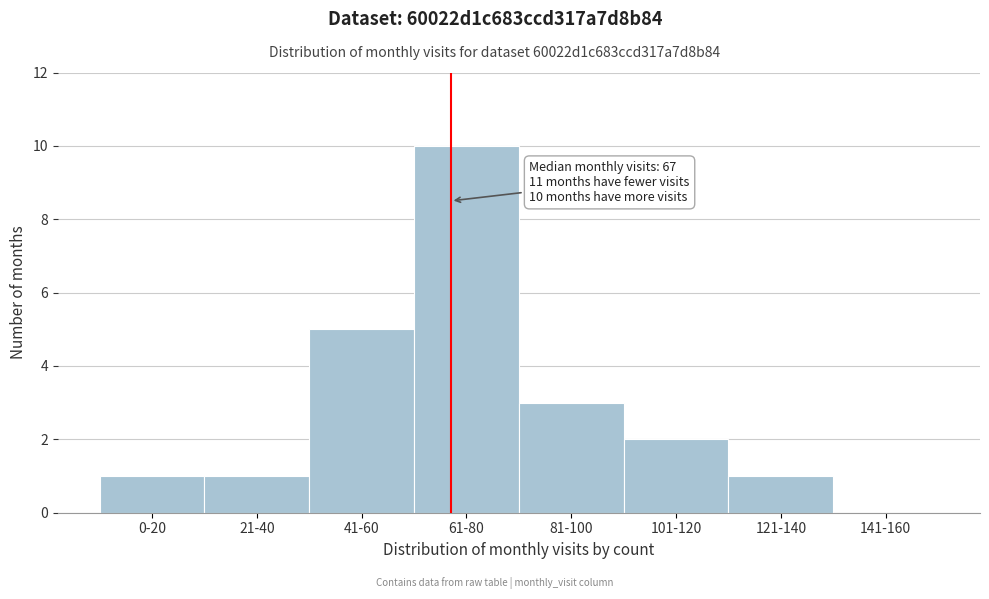

Reading right to left, list all the values displayed in this chart.

141-160=0	121-140=1	101-120=2	81-100=3	61-80=10	41-60=5	21-40=1	0-20=1